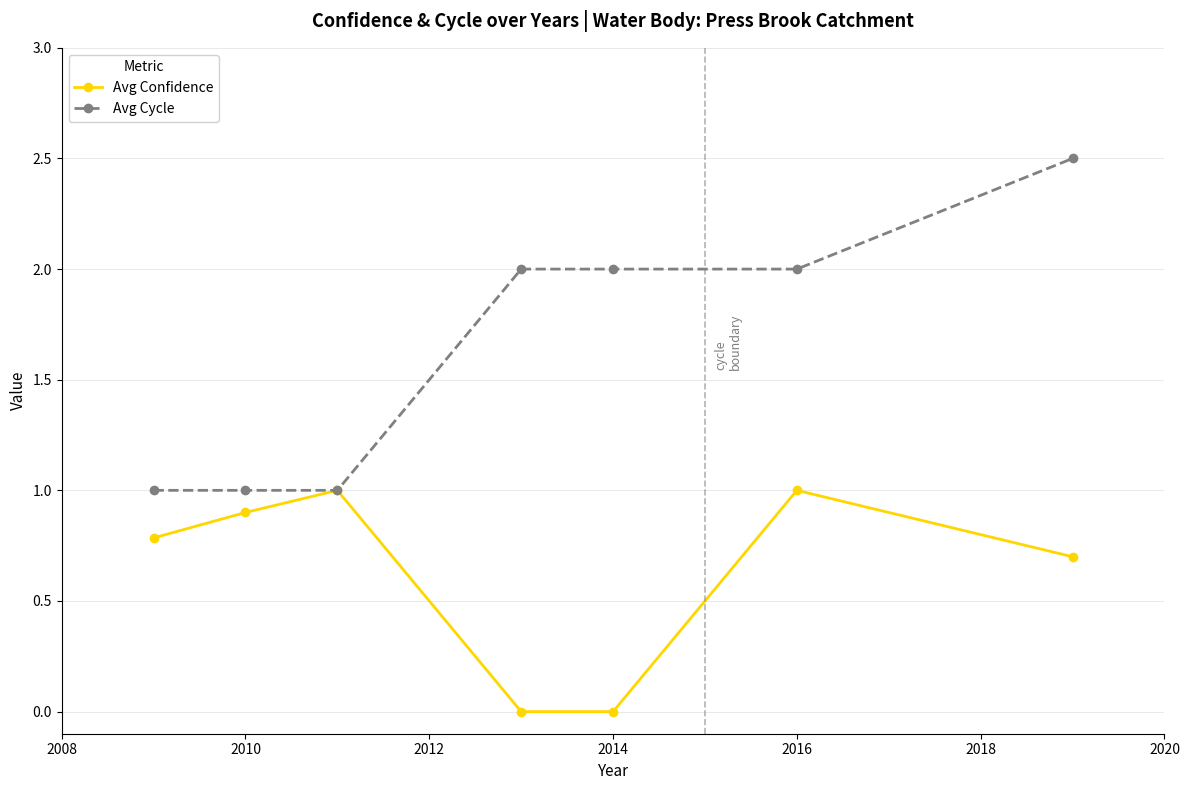

Rank the series by their average value, from lowest to highest.

Avg Confidence, Avg Cycle